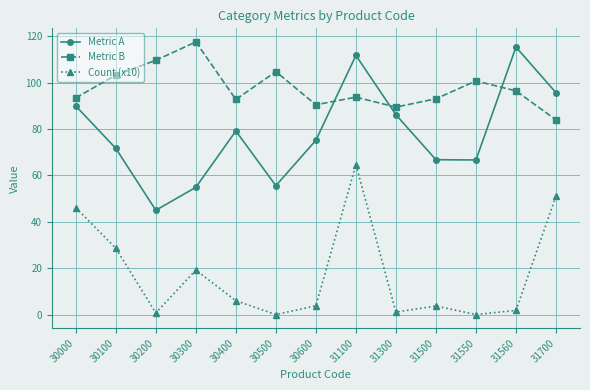

Rank the series by their maximum value, from highest to lowest.

Metric B, Metric A, Count (x10)